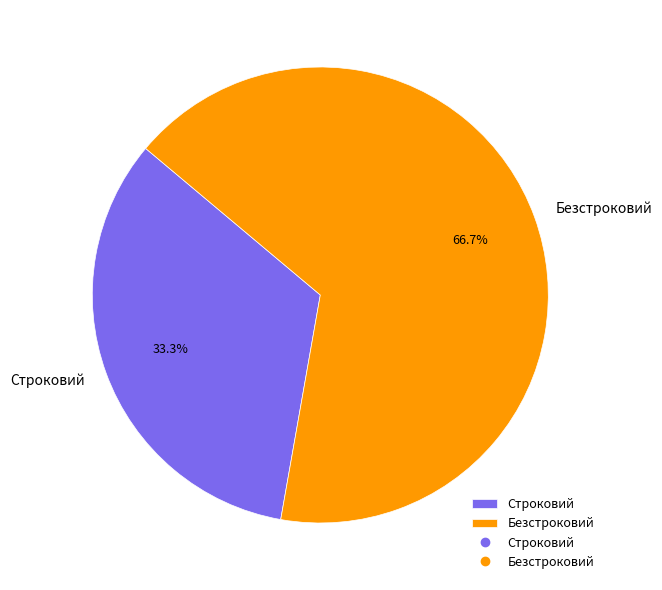

To the nearest percent, what is the average slice percentage?

50%